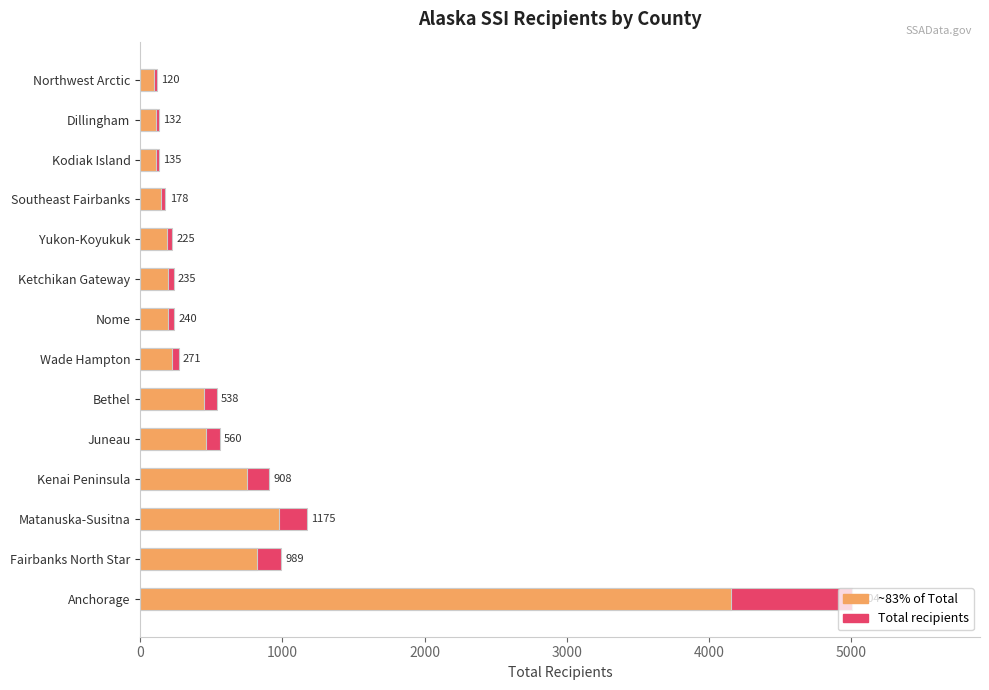

What is the sum of the Total recipients values at Anchorage and Yukon-Koyukuk?

5229.0